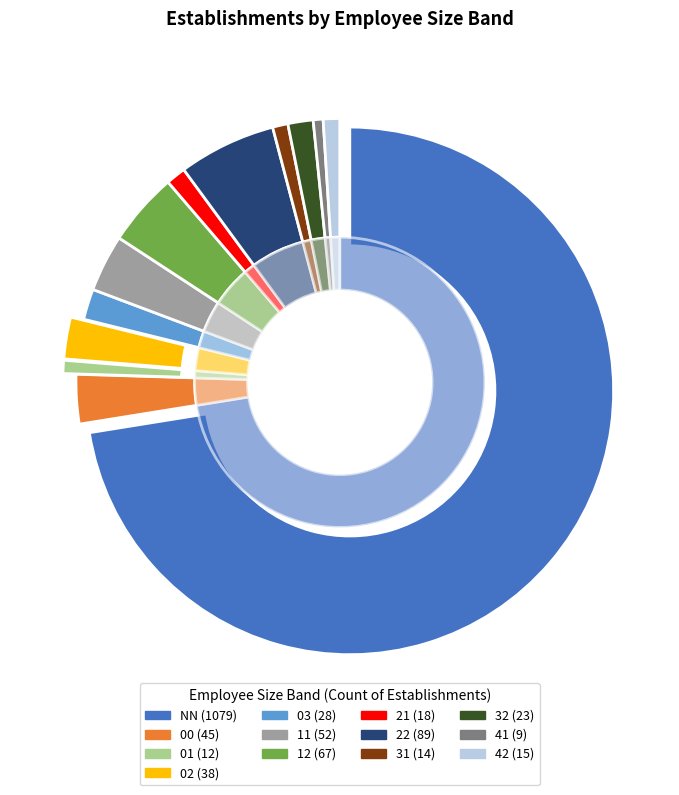

What portion of the pie excludes 03?

98.1%